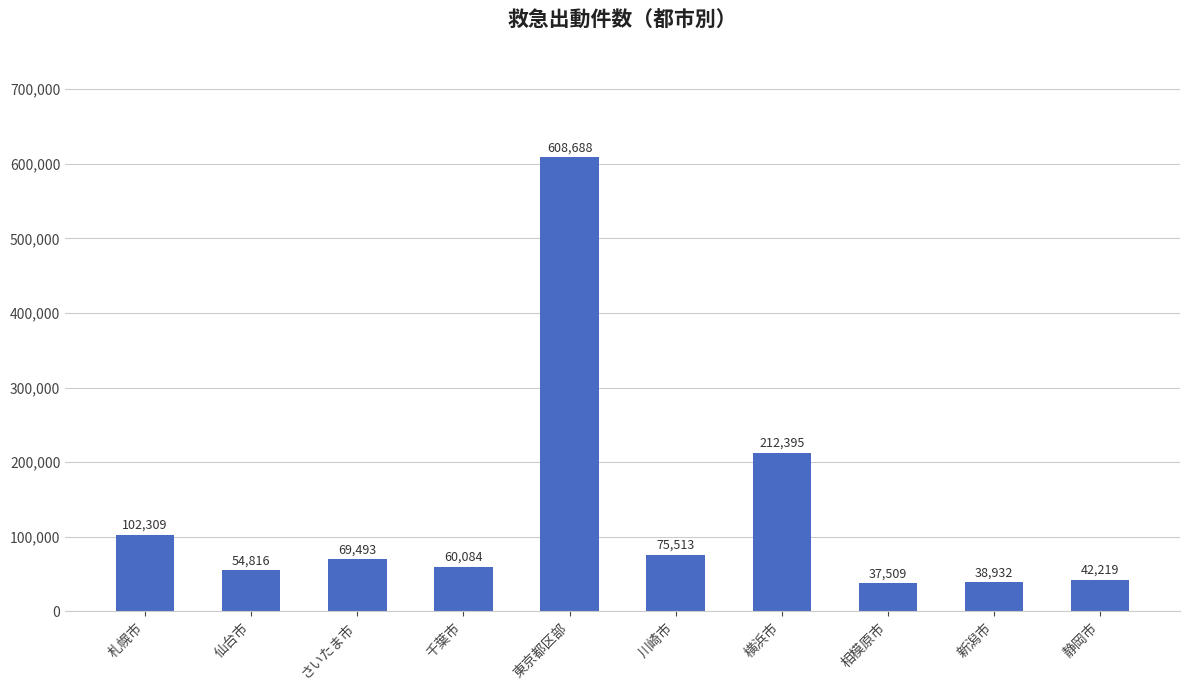

At which label does the data first exceed 69493?

札幌市